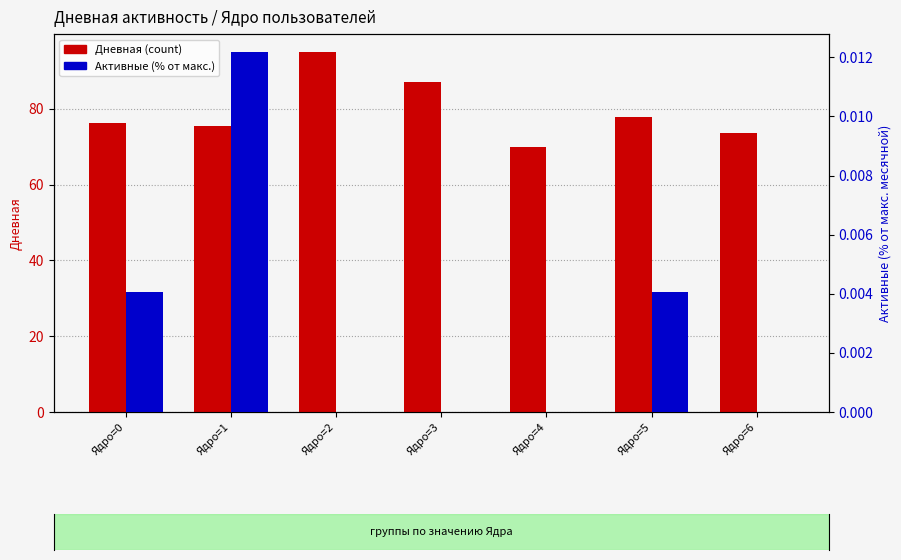

Between Ядро=2 and Ядро=3, which series saw the biggest shift?

Дневная